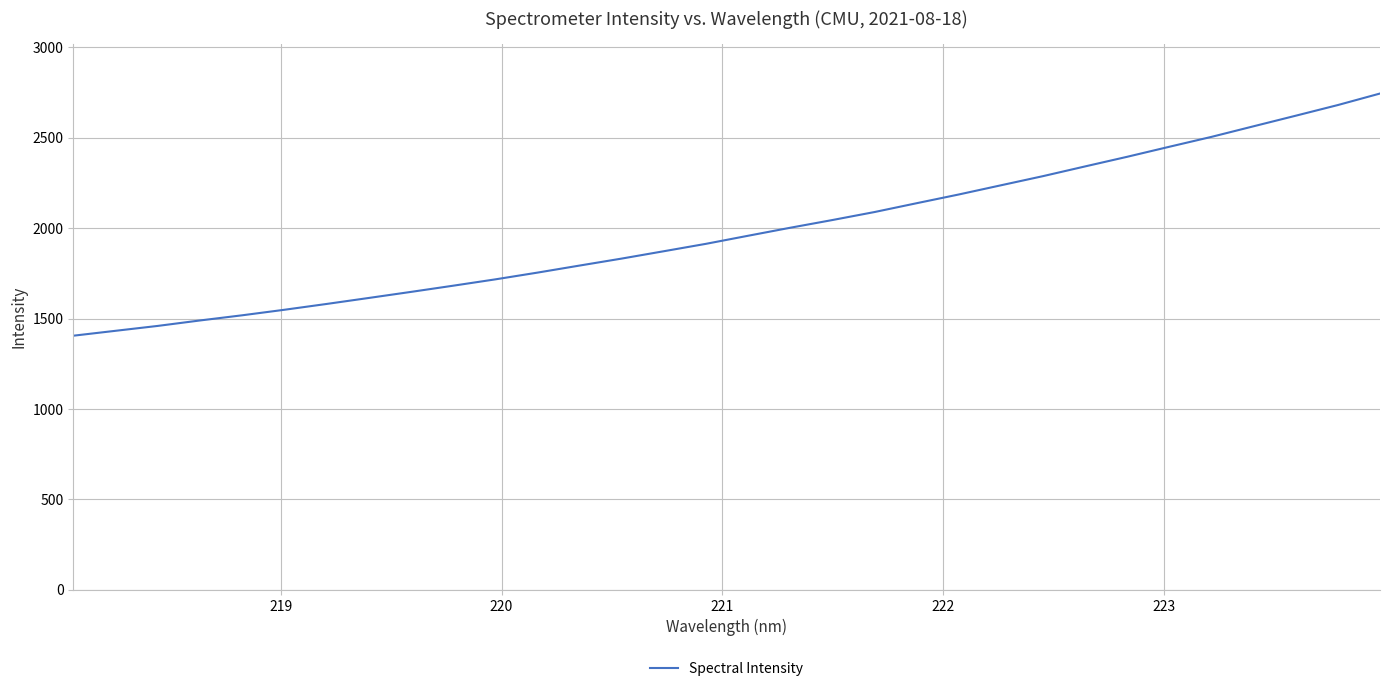

What is the greatest value displayed?

2744.7